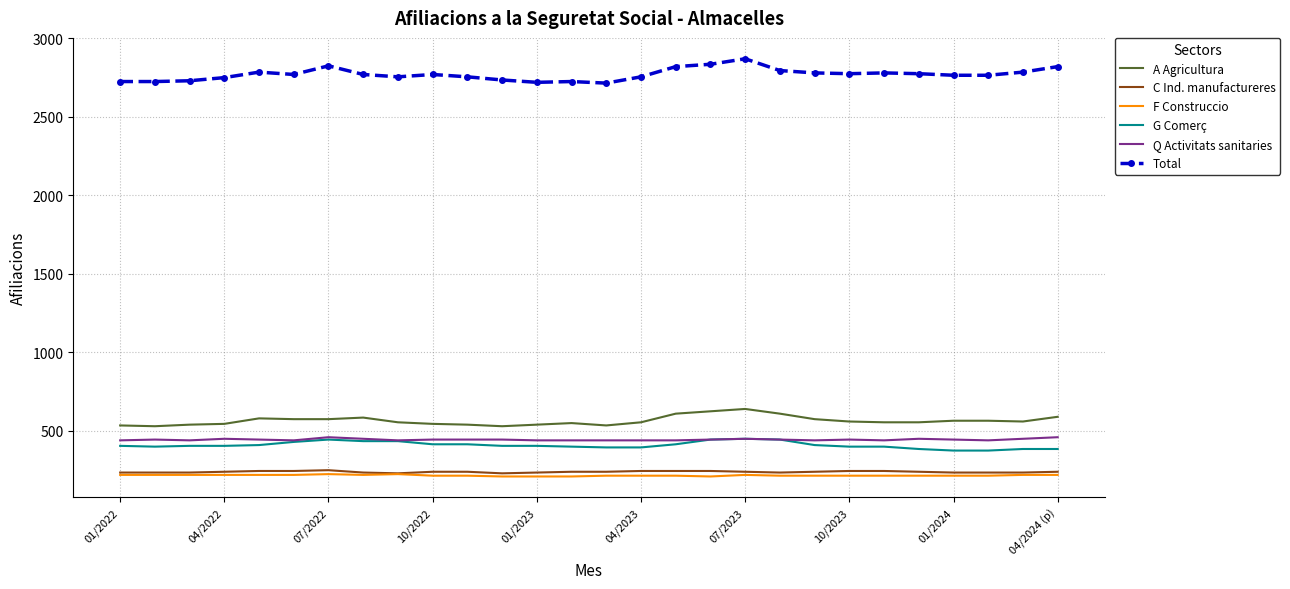

True or false: C Ind. manufactureres and Q Activitats sanitaries intersect in this chart.

False